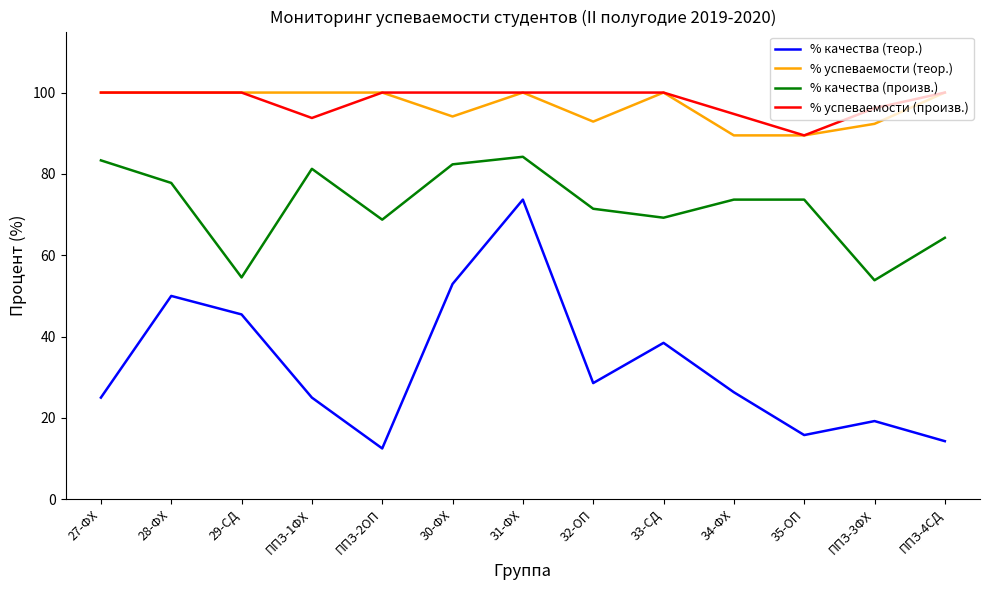

What is the difference between the maximum and minimum values in the % качества (произв.) series?

30.4